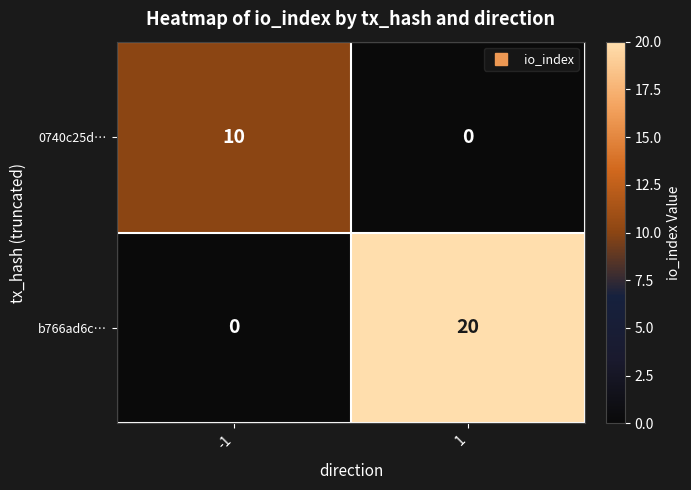

Is it true that 0740c25d… equals 10 at -1?

True